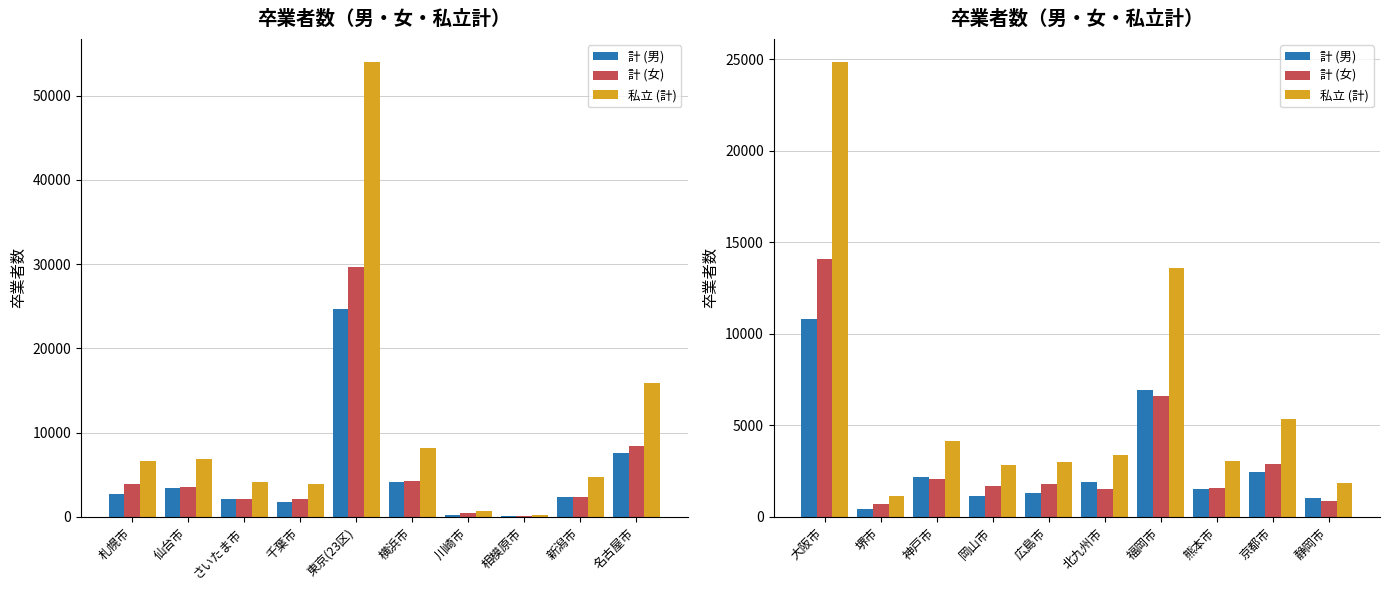

At how many categories does at least one series exceed 8313?

2